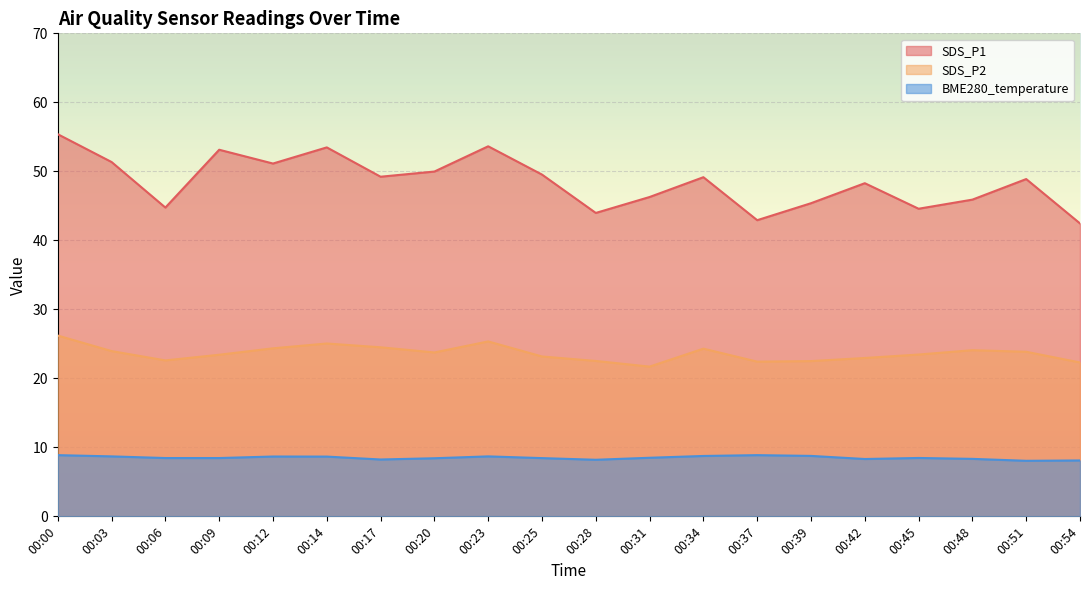

In SDS_P1, how many points are lower than both neighbors (excluding endpoints)?

6